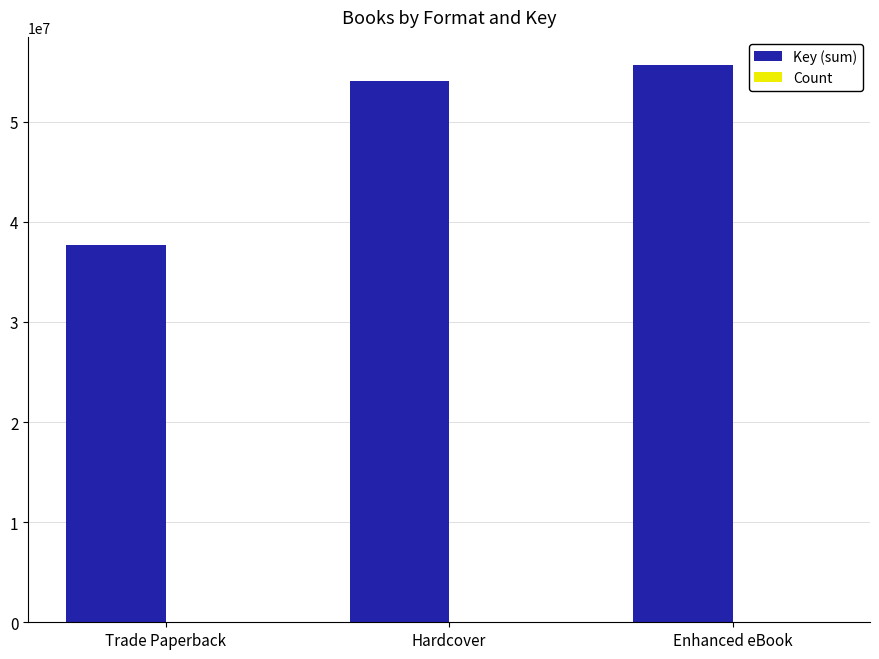

Where is Key (sum) nearest to the value 46652413?

Hardcover